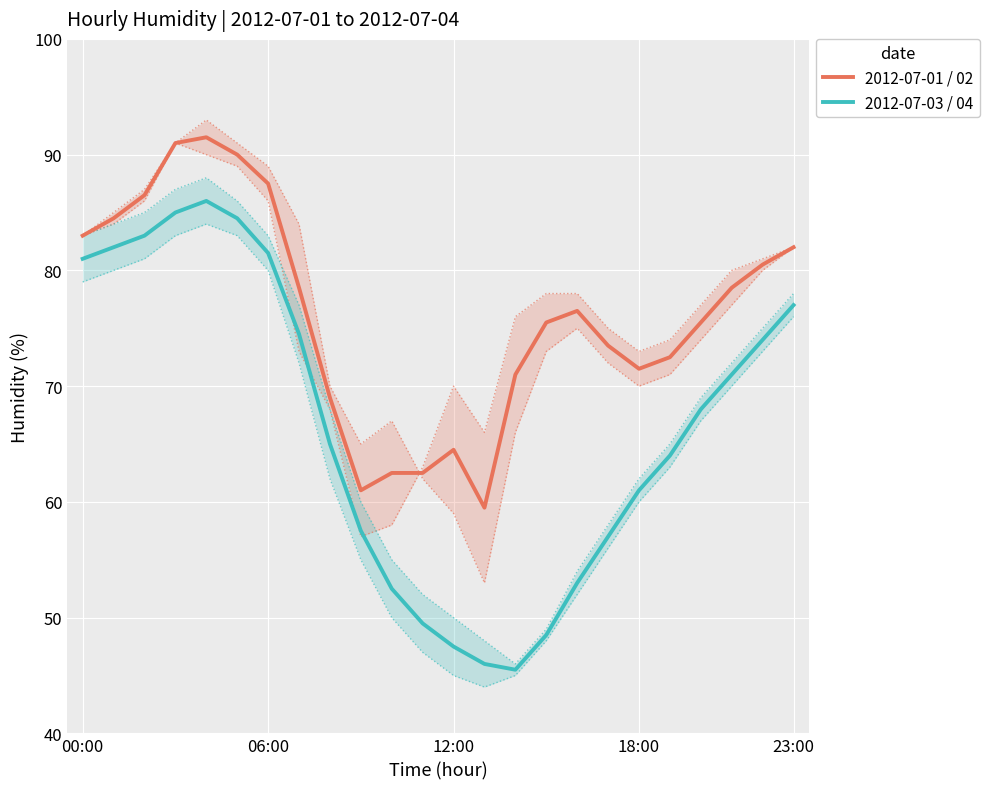

What is the label of the 1st point from the left?

00:00